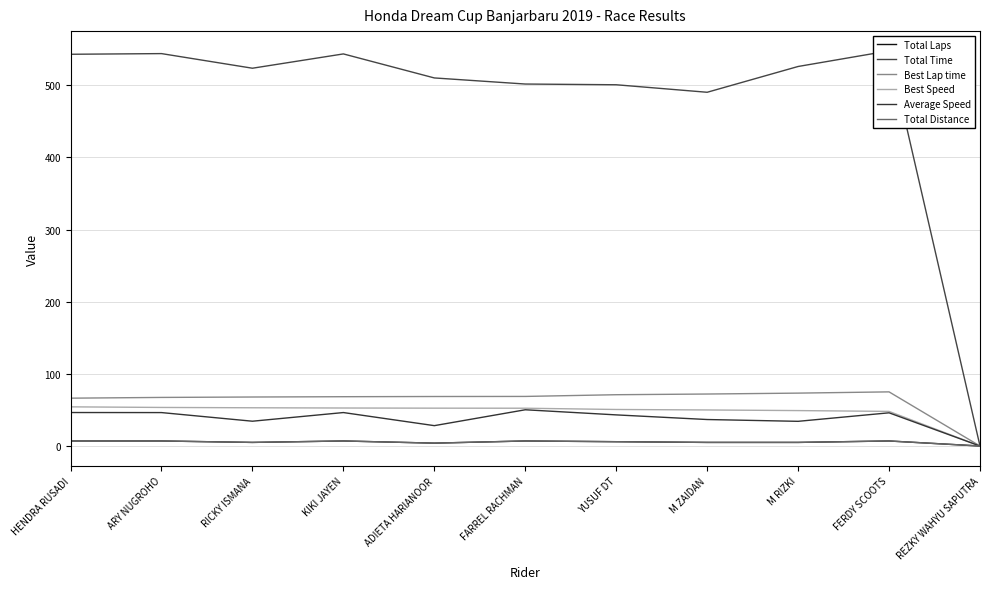

Which category has the highest value in the Total Distance series?

HENDRA RUSADI